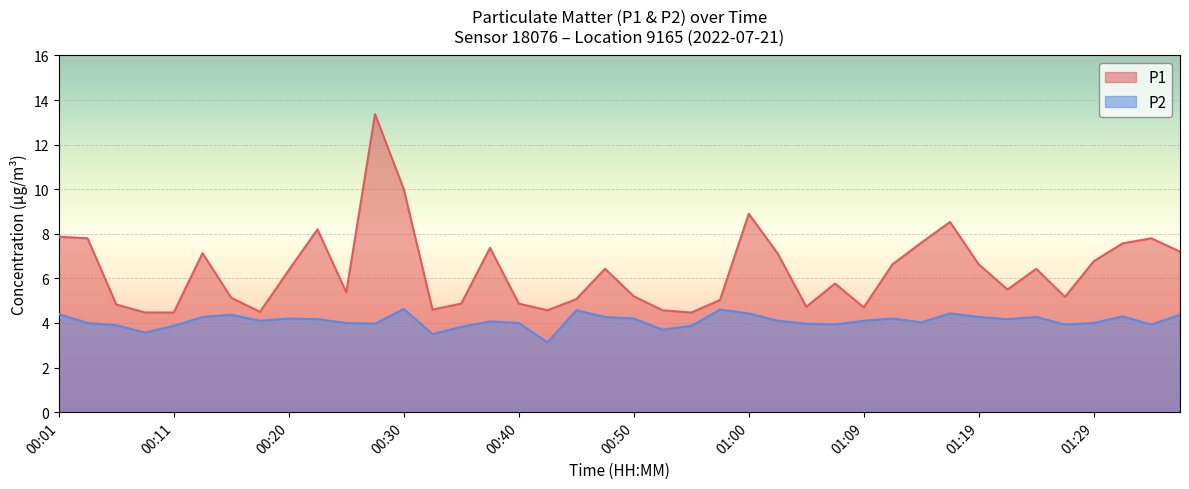

What is the difference between the highest and lowest values at 00:03?

3.8